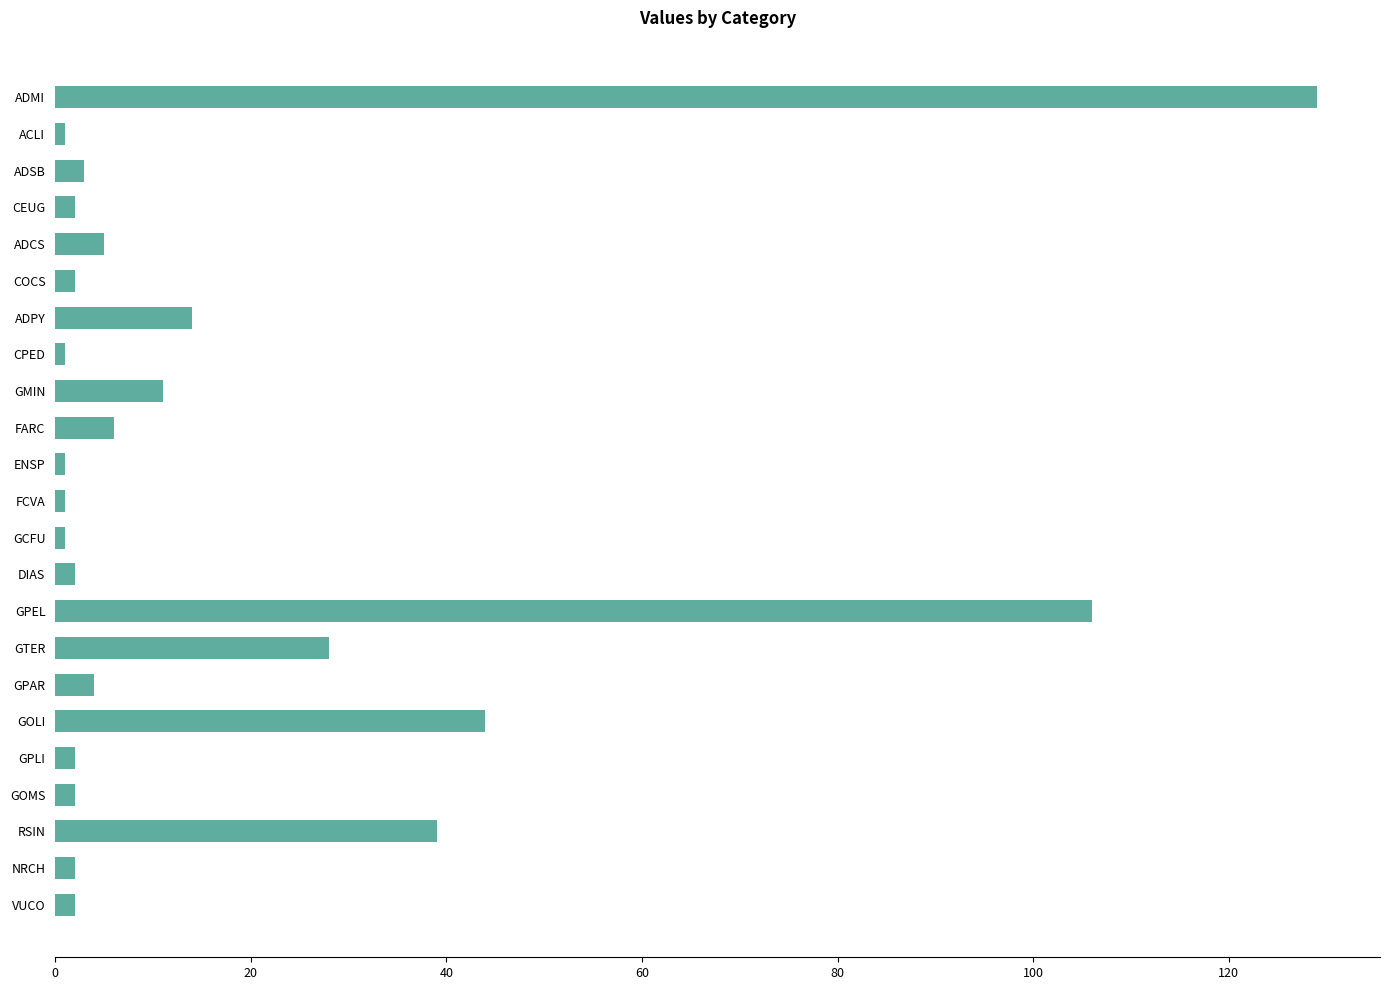

What is the maximum value shown in the chart?

129